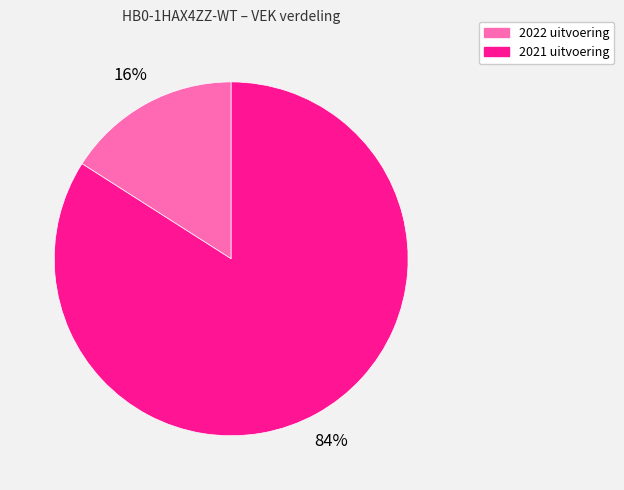

To the nearest percent, what is the difference between the 2022 uitvoering and 2021 uitvoering slice percentages?

68%